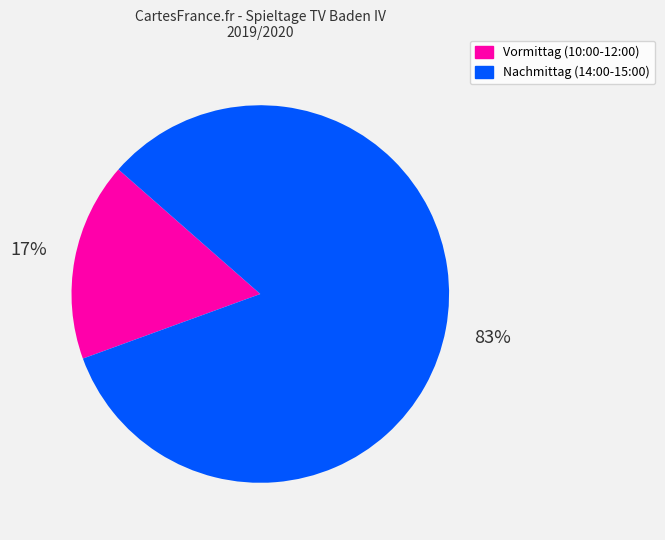

Does any single category account for the majority?

Yes